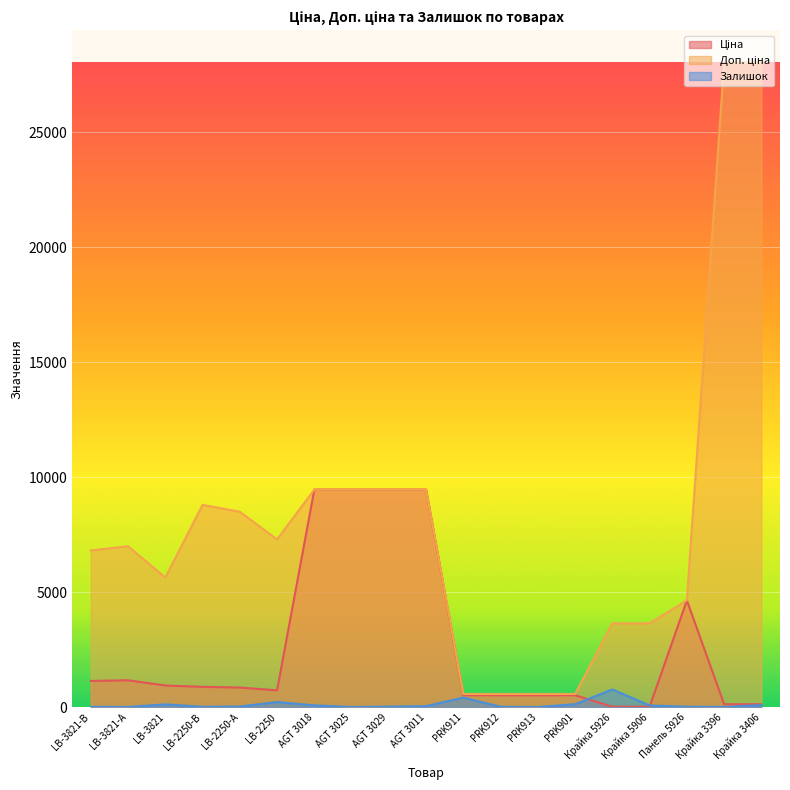

Reading right to left, transcribe all the data shown in this chart.

Ціна: Крайка 3406=124.6	Крайка 3396=124.6	Панель 5926=4638.7	Крайка 5906=16.2	Крайка 5926=16.2	PRK901=515.8	PRK913=515.8	PRK912=515.8	PRK911=515.8	AGT 3011=9458.9	AGT 3029=9458.9	AGT 3025=9458.9	AGT 3018=9458.9	LB-2250=728.9	LB-2250-А=849.3	LB-2250-В=879.5	LB-3821=938.2	LB-3821-А=1165.6	LB-3821-В=1135.5
Доп. ціна: Крайка 3406=28026.0	Крайка 3396=28026.0	Панель 5926=4639.0	Крайка 5906=3643.0	Крайка 5926=3643.0	PRK901=571.0	PRK913=571.0	PRK912=571.0	PRK911=571.0	AGT 3011=9458.9	AGT 3029=9458.9	AGT 3025=9458.9	AGT 3018=9458.9	LB-2250=7288.6	LB-2250-А=8493.3	LB-2250-В=8794.5	LB-3821=5629.1	LB-3821-А=6993.4	LB-3821-В=6812.7
Залишок: Крайка 3406=87.0	Крайка 3396=6.0	Панель 5926=17.0	Крайка 5906=71.0	Крайка 5926=769.0	PRK901=124.0	PRK913=4.0	PRK912=13.0	PRK911=412.0	AGT 3011=41.0	AGT 3029=20.0	AGT 3025=4.0	AGT 3018=75.0	LB-2250=219.0	LB-2250-А=24.0	LB-2250-В=13.0	LB-3821=118.0	LB-3821-А=5.0	LB-3821-В=12.0